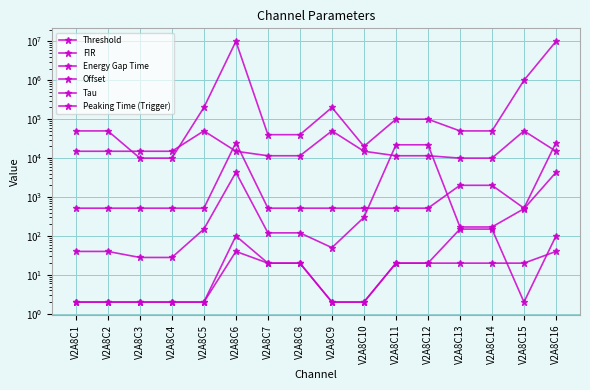

At which category is the sum across all series the highest?

V2A8C6